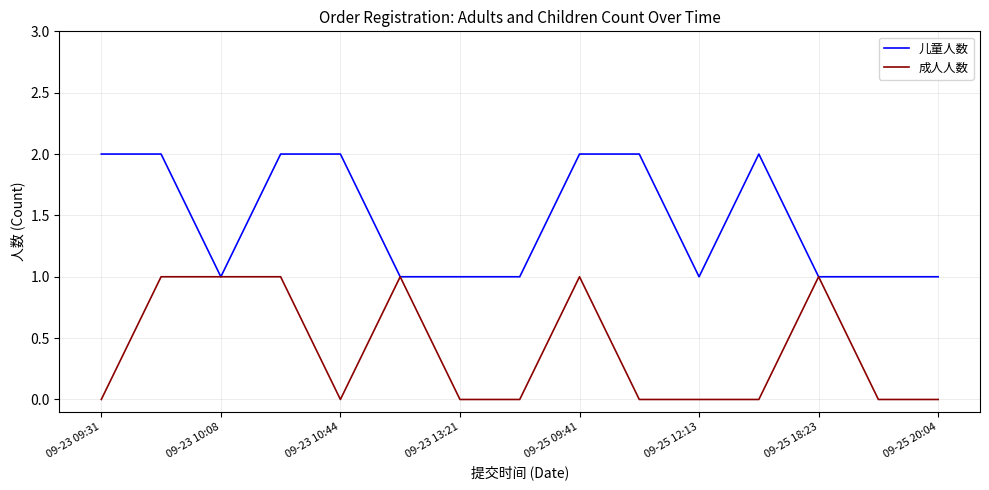

List the series in order of their peak value, highest first.

儿童人数, 成人人数